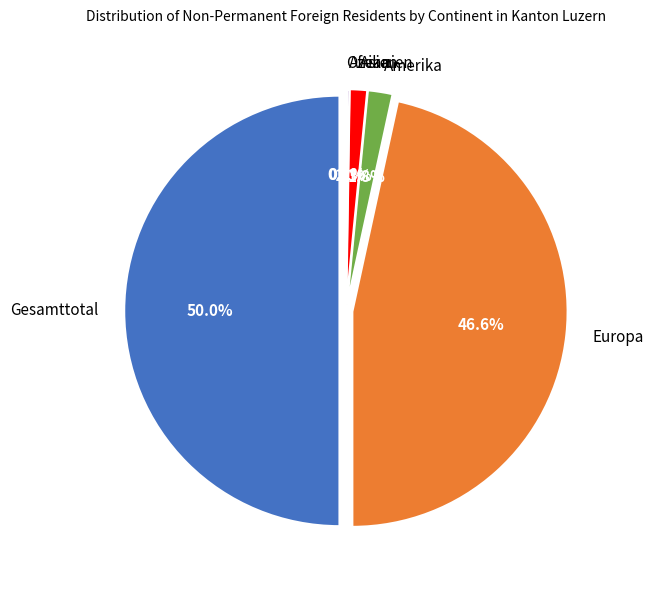

Is Gesamttotal the majority of the pie?

No